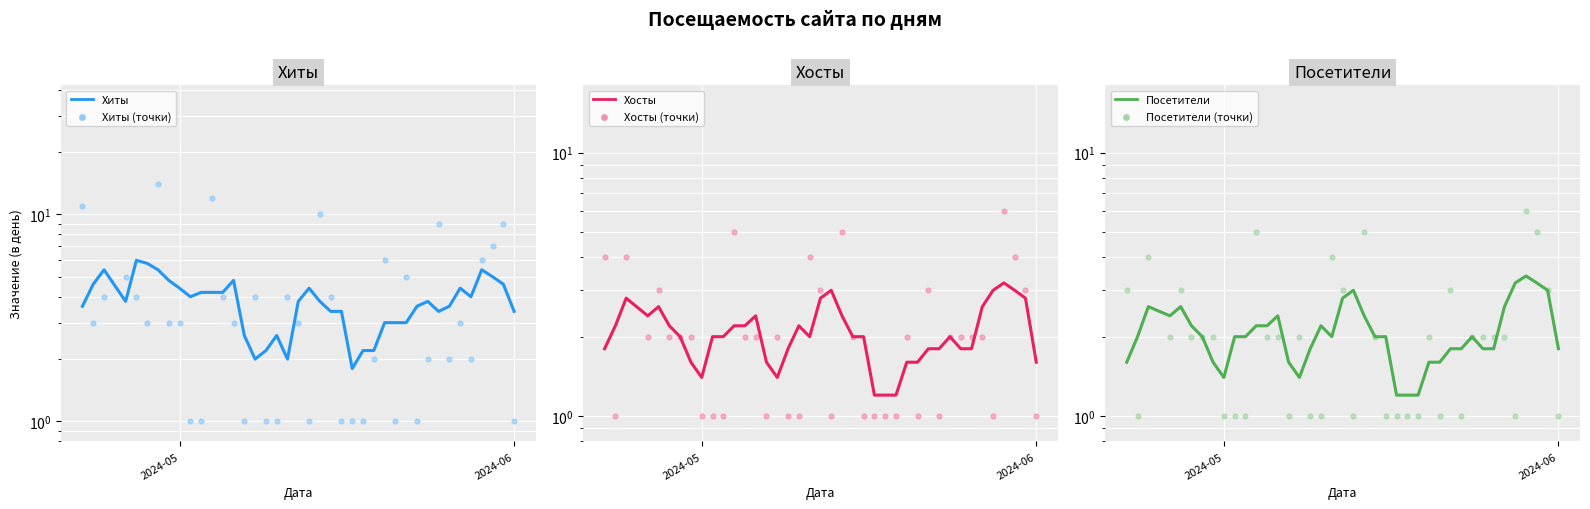

Which series has the largest total across all categories?

Хиты (точки)